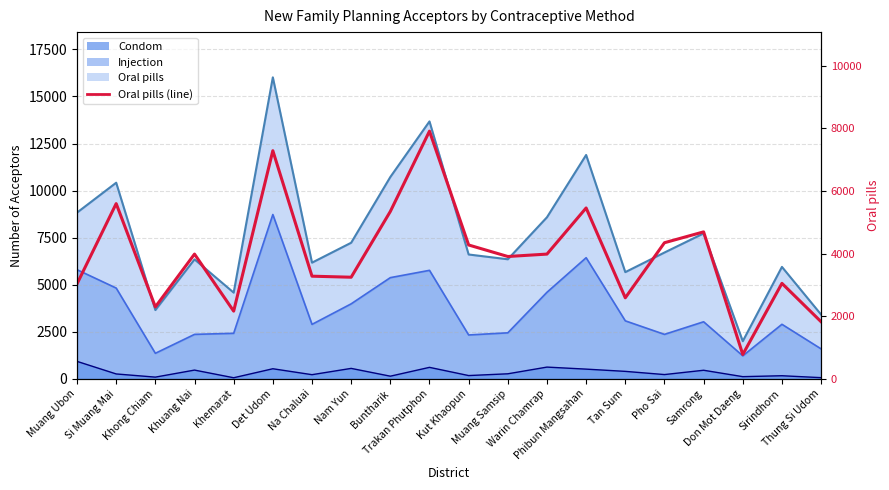

What is the value of the 13th point from the left?

3985